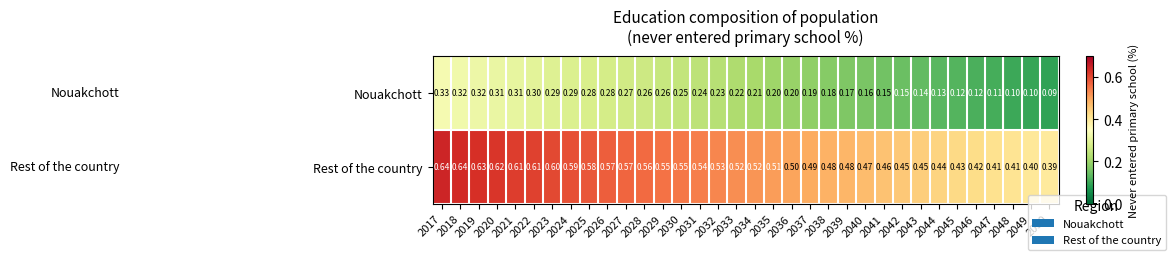

Rank the series by their maximum value, from highest to lowest.

Rest of the country, Nouakchott